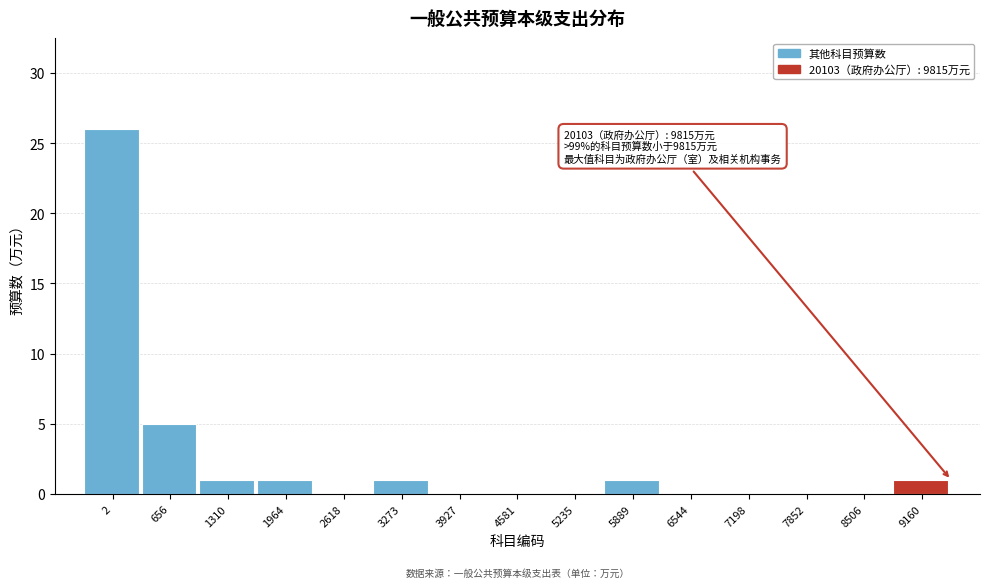

Reading right to left, transcribe all the data shown in this chart.

9160=1	8506=0	7852=0	7198=0	6544=0	5889=1	5235=0	4581=0	3927=0	3273=1	2618=0	1964=1	1310=1	656=5	2=26